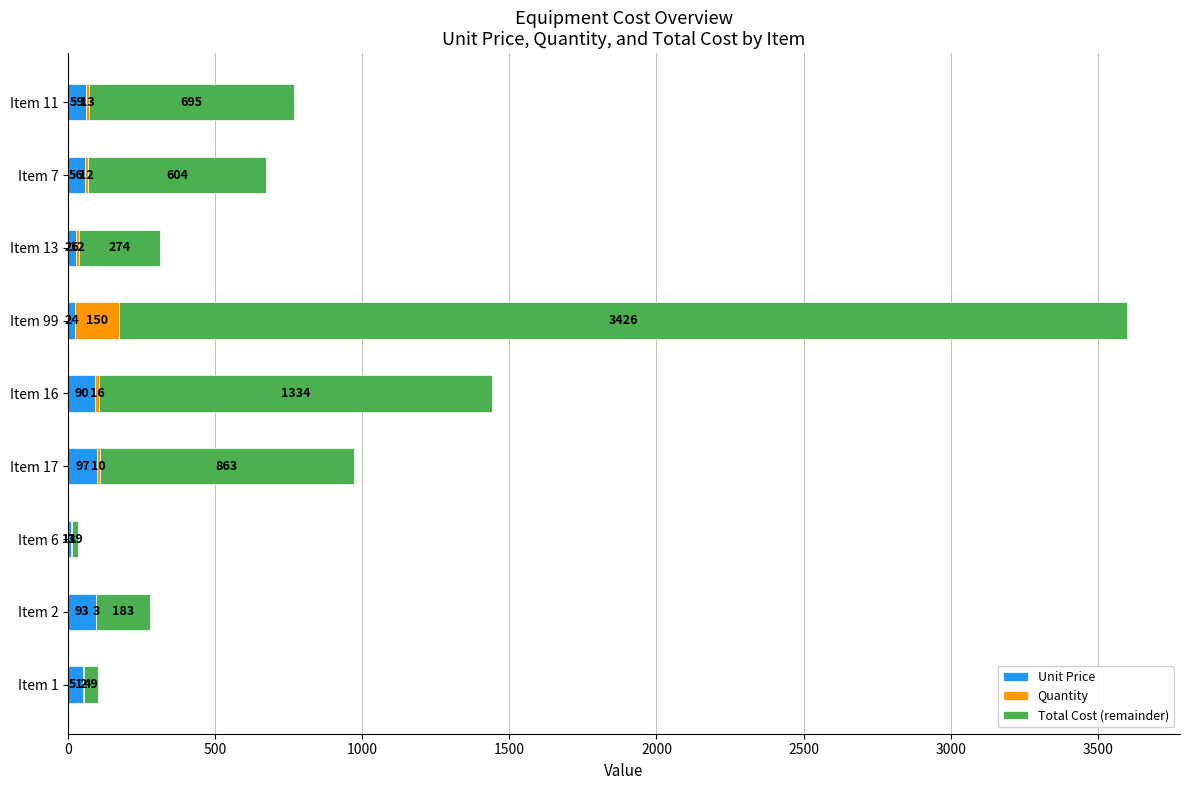

Where is Unit Price nearest to the value 54?

Item 7